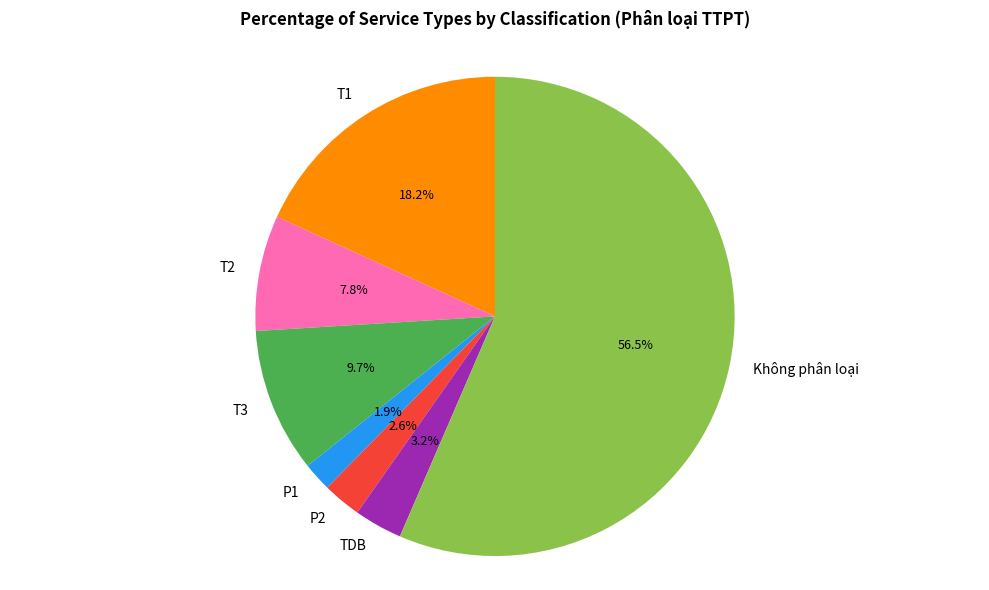

How many segments does this pie chart have?

7